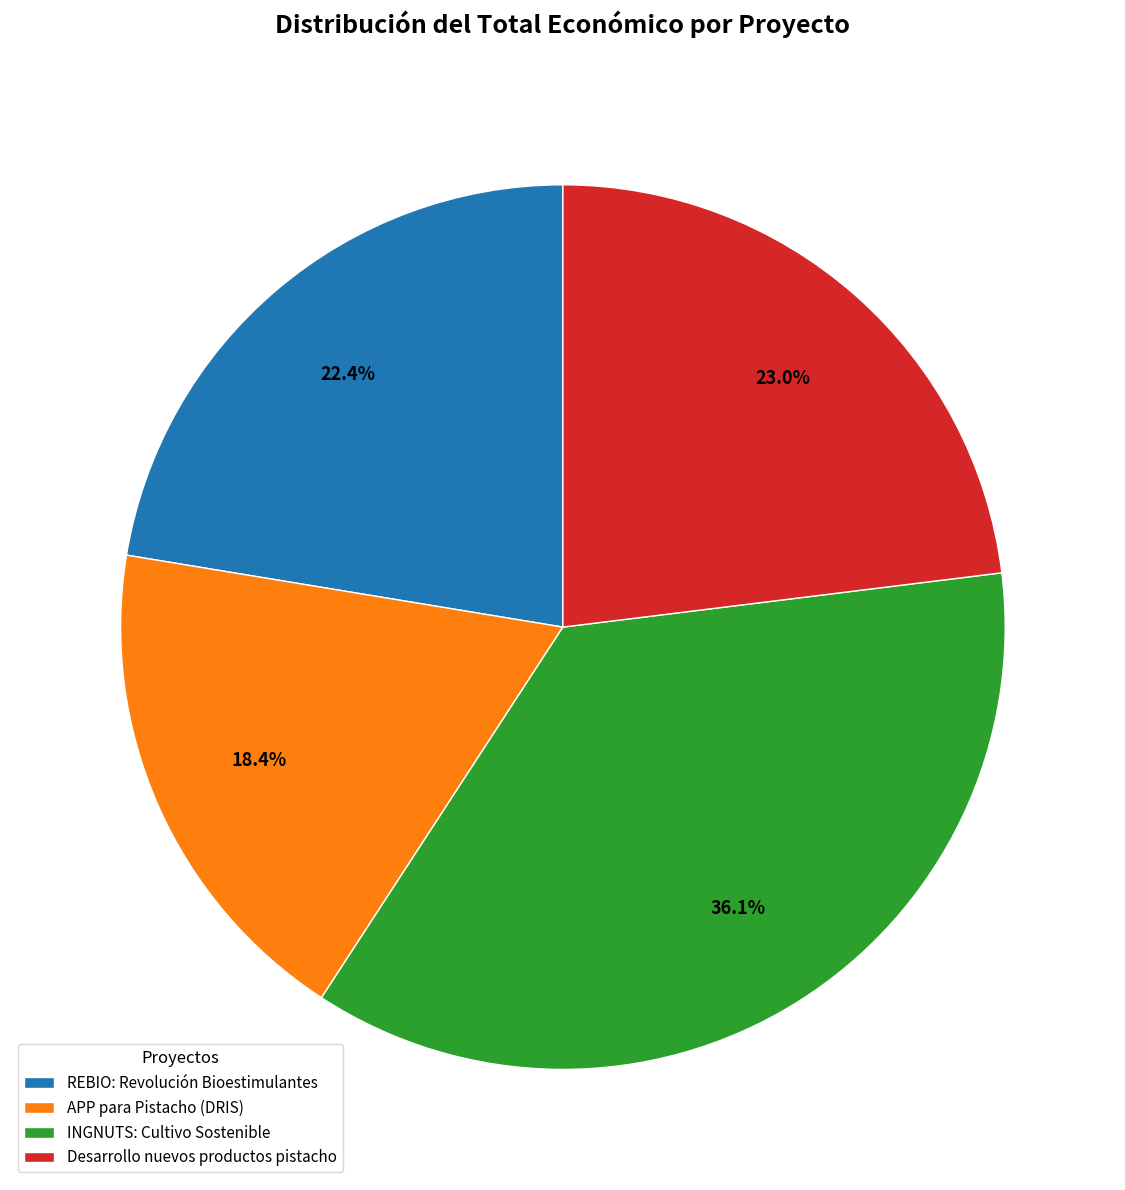

Is there any slice that represents more than half of the pie?

No